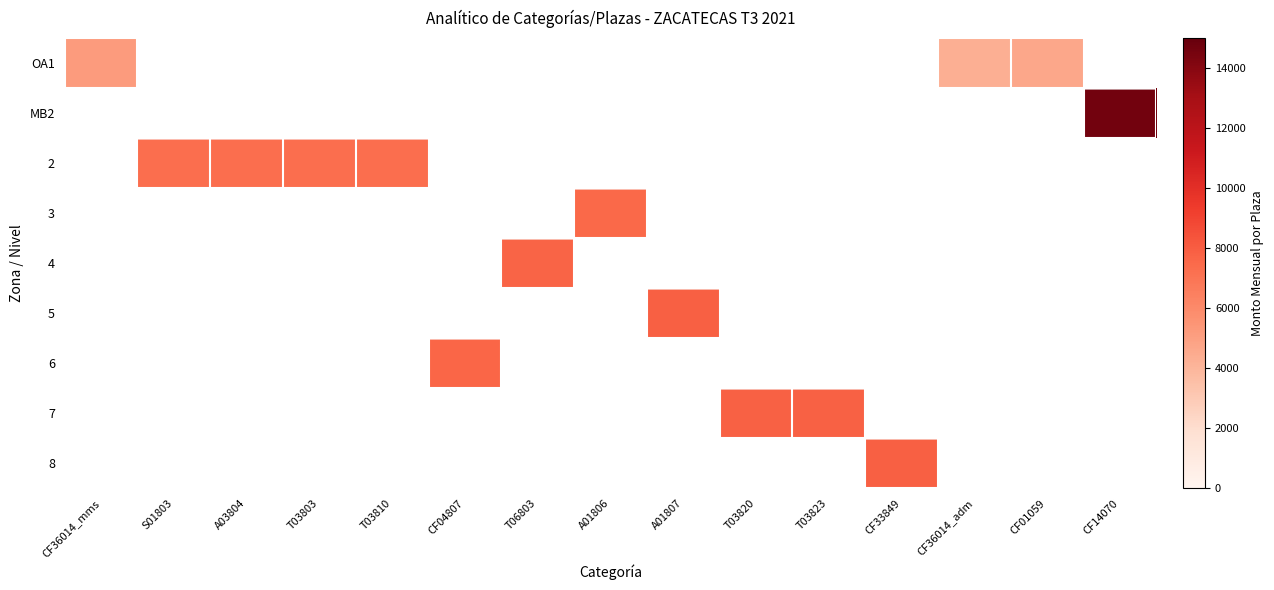

Which series has the largest range (max minus min)?

OA1